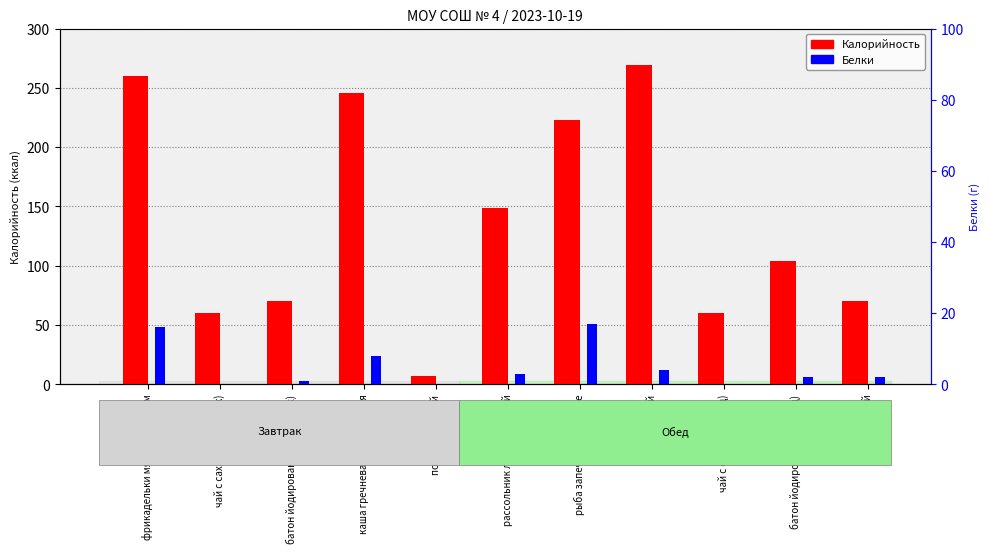

What is the difference between the maximum and minimum values in the Калорийность series?

262